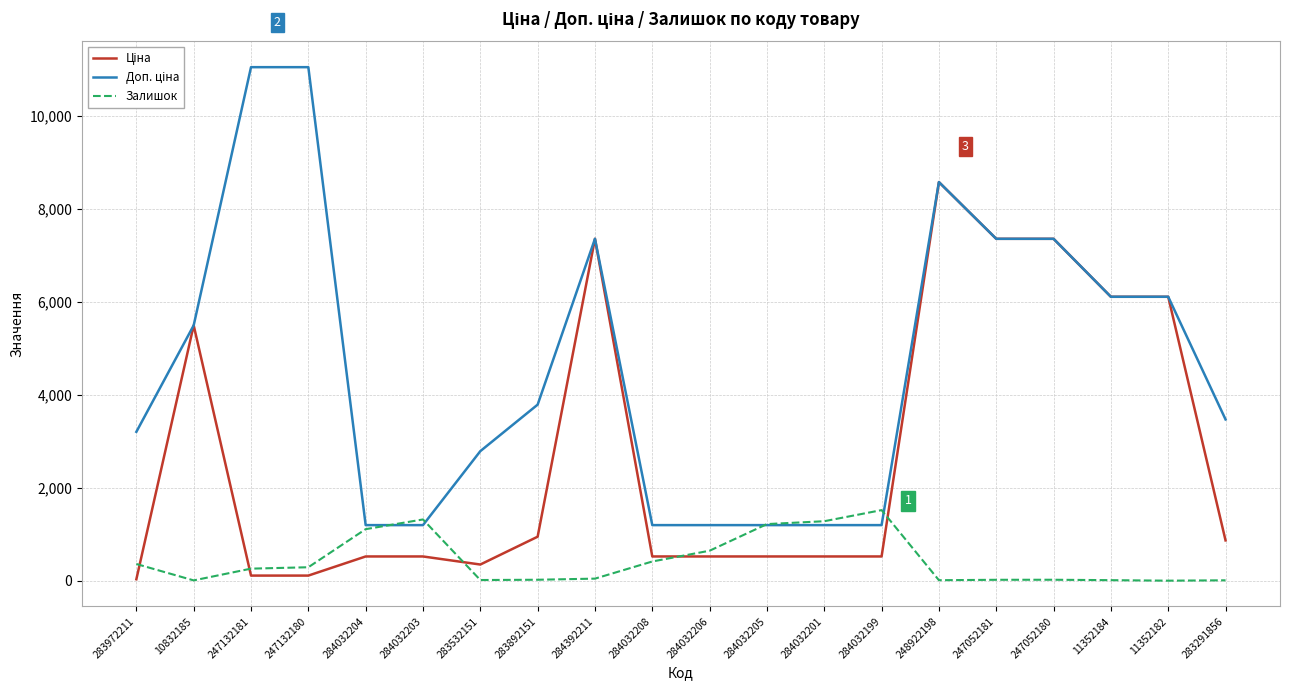

The Залишок series shows 7.0 at 10832185. True or false?

True